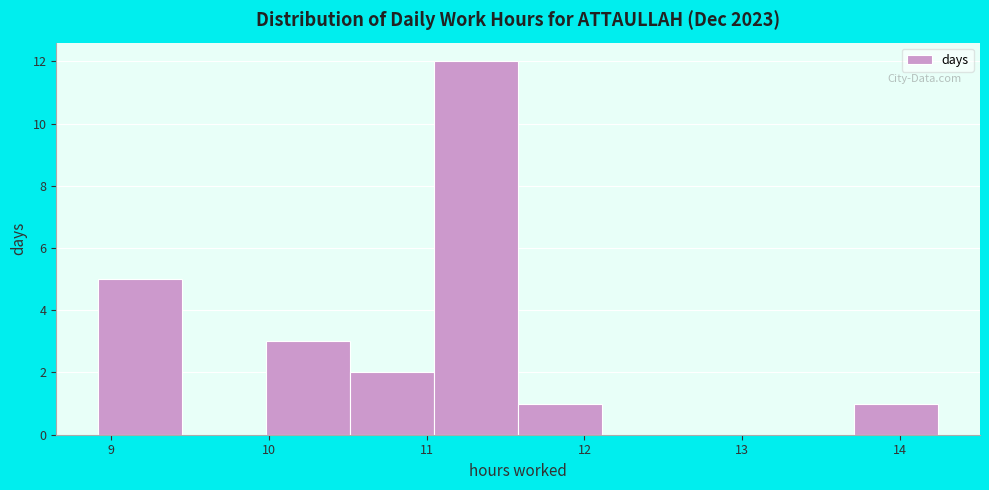

Reading left to right, transcribe this chart: for each bar, give the range it covers on the x-axis and its height. Neither the bar edges nor the heights are printed on the chart, so give them approximately, as read against the axes.

8.9 to 9.5: 5
9.5 to 10.0: 0
10.0 to 10.5: 3
10.5 to 11.0: 2
11.0 to 11.6: 12
11.6 to 12.1: 1
12.1 to 12.6: 0
12.6 to 13.2: 0
13.2 to 13.7: 0
13.7 to 14.2: 1